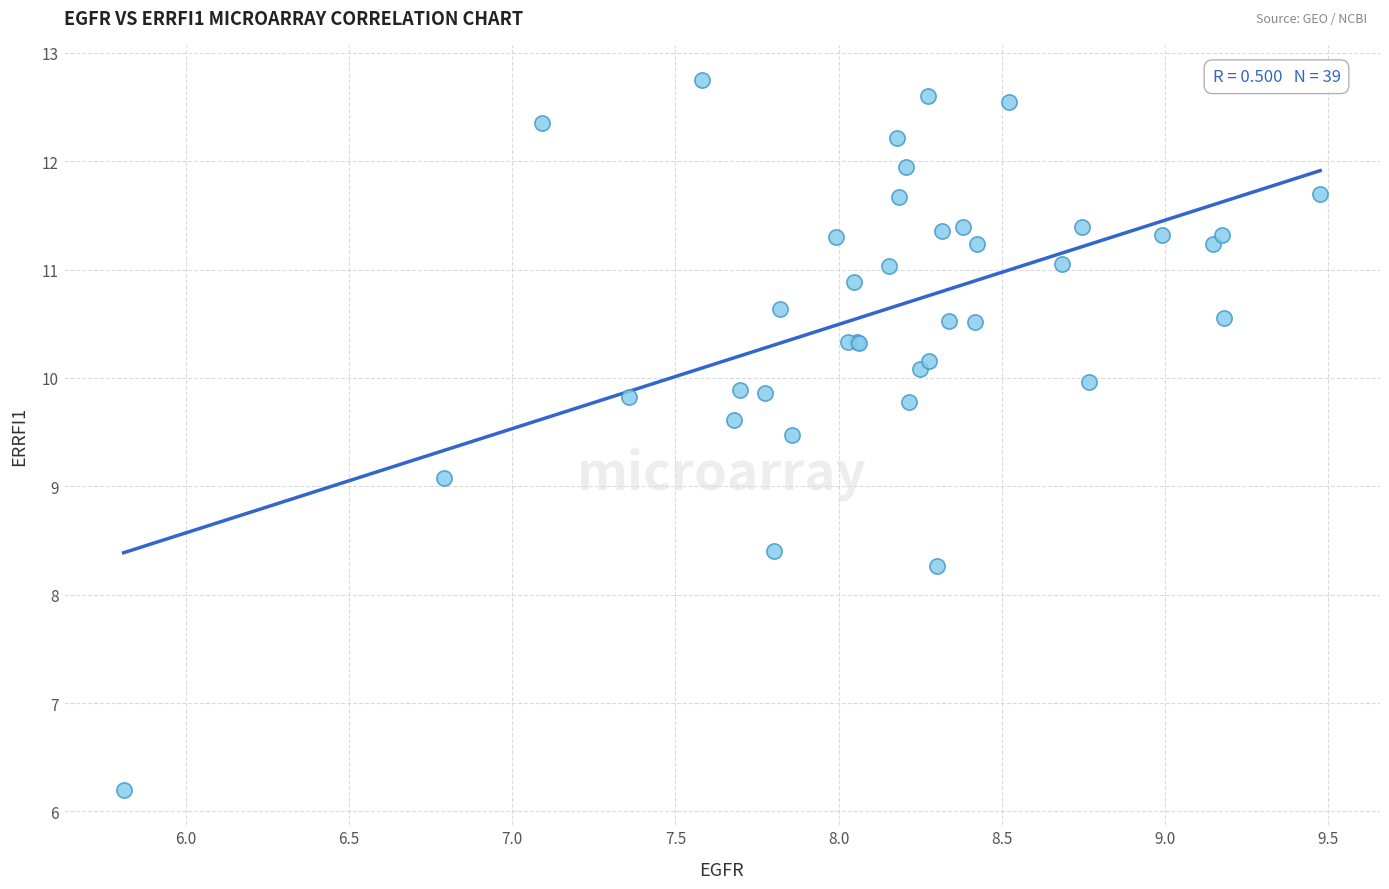

What Y value in the scatter plot is closest to 9?

9.1